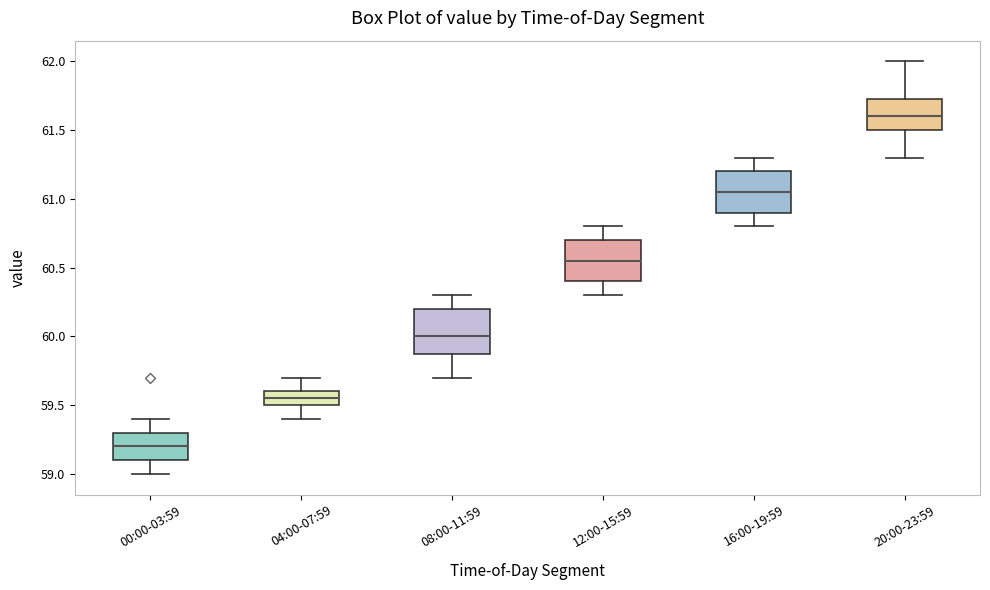

Which box has the lowest median line?

00:00-03:59